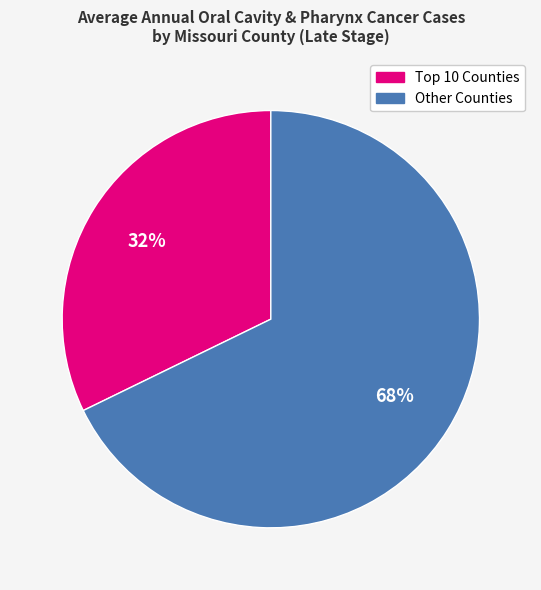

To the nearest percent, what is the average slice percentage?

50%